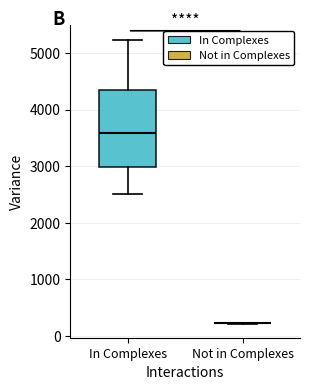

Reading left to right, read every box against the y-axis: the position of its median line, the range the box covers, and the ends of its whiskers. The values are not printed on the chart, so give them approximately, as read against the axis.

In Complexes: median 3600, box 3000 to 4300, whiskers 2500 to 5200
Not in Complexes: box collapsed to a line at 200, whiskers 200 to 200